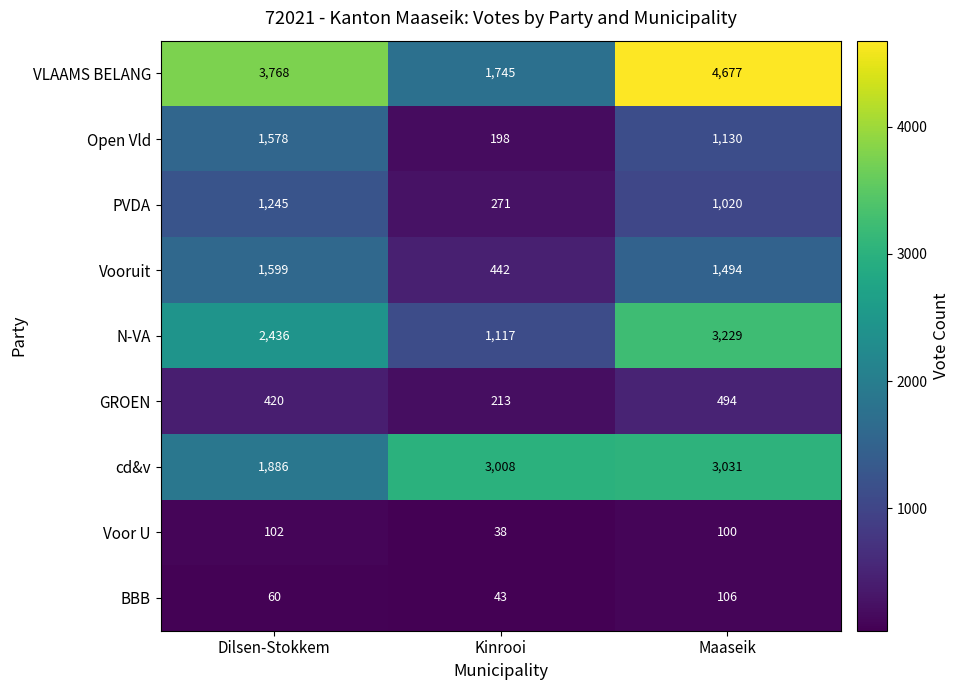

Which series changed the most between Kinrooi and Maaseik?

VLAAMS BELANG